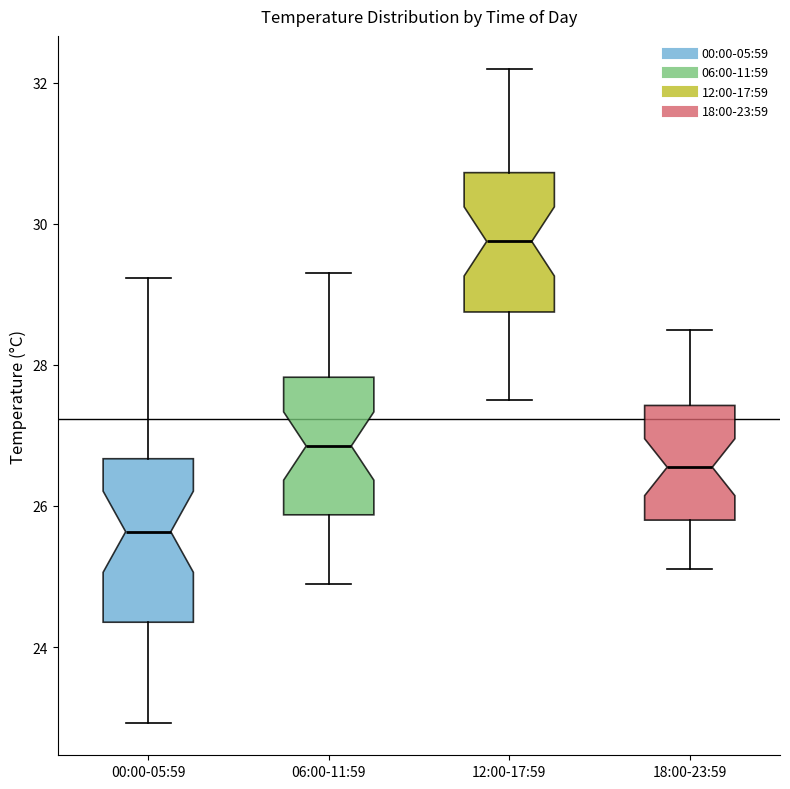

Which box has the lowest median line?

00:00-05:59